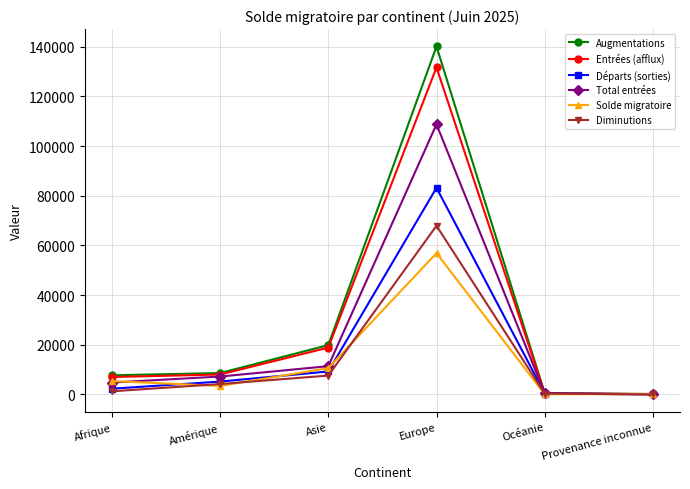

Rank the series by their maximum value, from highest to lowest.

Augmentations, Entrées (afflux), Total entrées, Départs (sorties), Diminutions, Solde migratoire